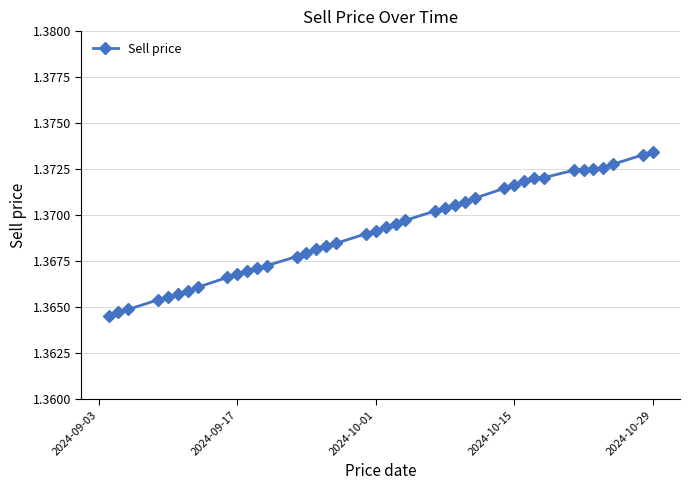

Count the number of data series in this chart.

1